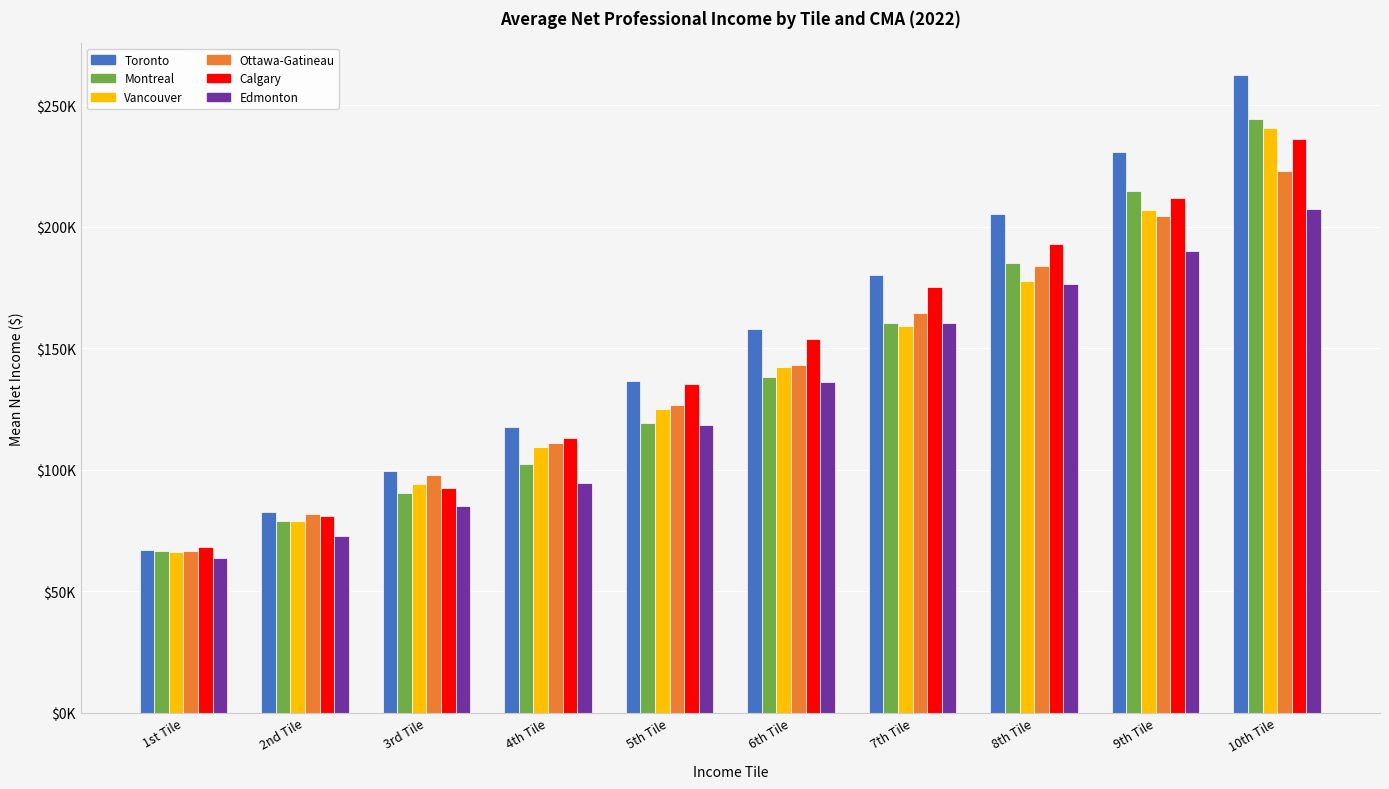

True or false: Toronto has a value of 129423 at 2nd Tile.

False